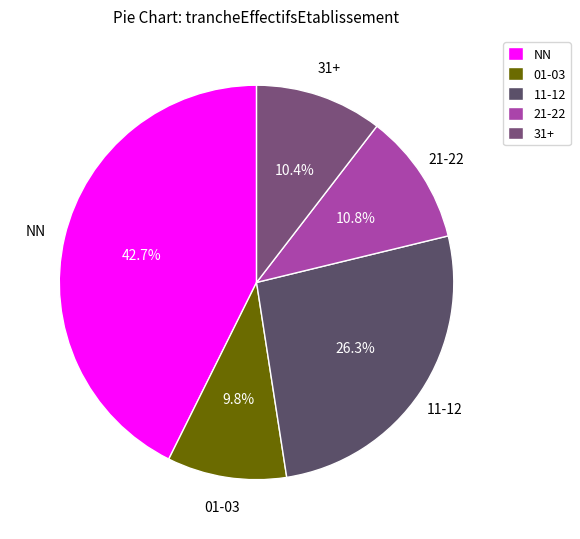

Between 11-12 and 31+, which is larger?

11-12